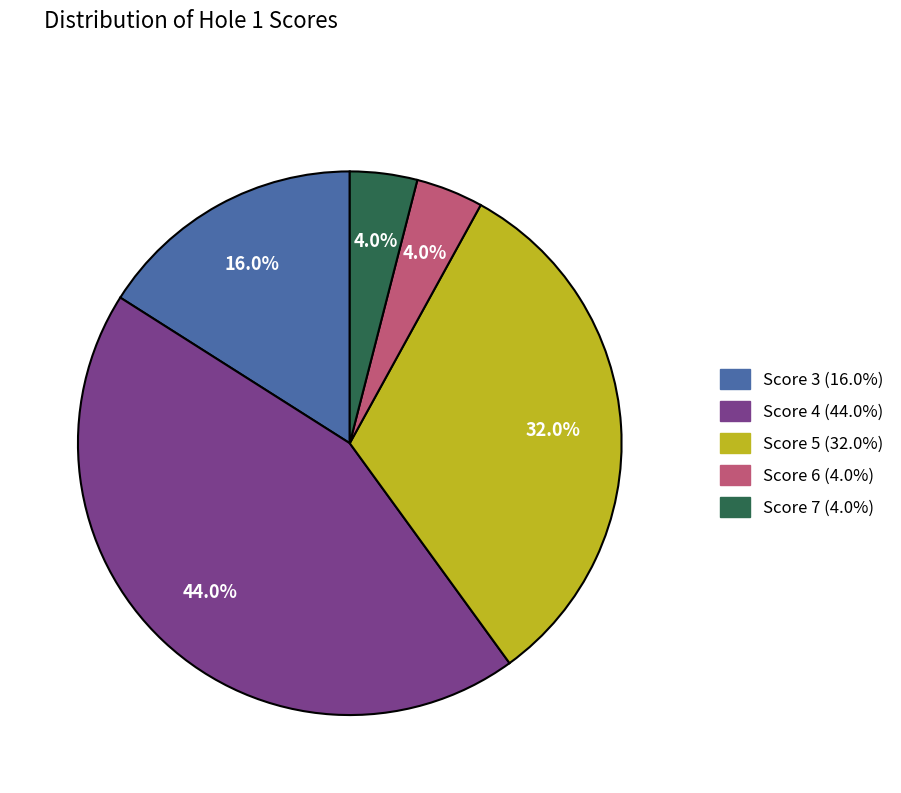

To the nearest percent, what is the average slice percentage?

20%